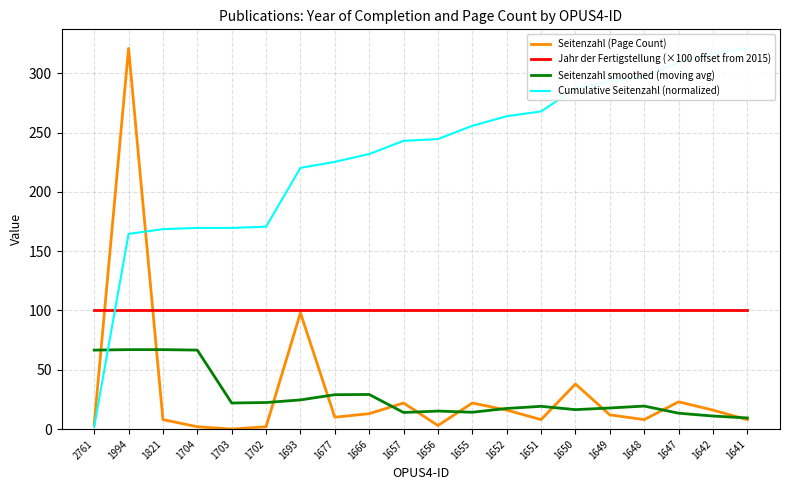

Reading left to right, extract all data points from this chart.

Seitenzahl (Page Count): 4.0	321.0	8.0	2.0	0.0	2.0	98.0	10.0	13.0	22.0	3.0	22.0	16.0	8.0	38.0	12.0	8.0	23.0	16.0	8.0
Jahr der Fertigstellung (×100 offset from 2015): 100.0	100.0	100.0	100.0	100.0	100.0	100.0	100.0	100.0	100.0	100.0	100.0	100.0	100.0	100.0	100.0	100.0	100.0	100.0	100.0
Seitenzahl smoothed (moving avg): 66.6	67.0	67.0	66.6	22.0	22.4	24.6	29.0	29.2	14.0	15.2	14.2	17.4	19.2	16.4	17.8	19.4	13.4	11.0	9.4
Cumulative Seitenzahl (normalized): 2.0	164.6	168.6	169.6	169.6	170.6	220.2	225.3	231.9	243.0	244.5	255.7	263.8	267.8	287.1	293.2	297.2	308.8	316.9	321.0